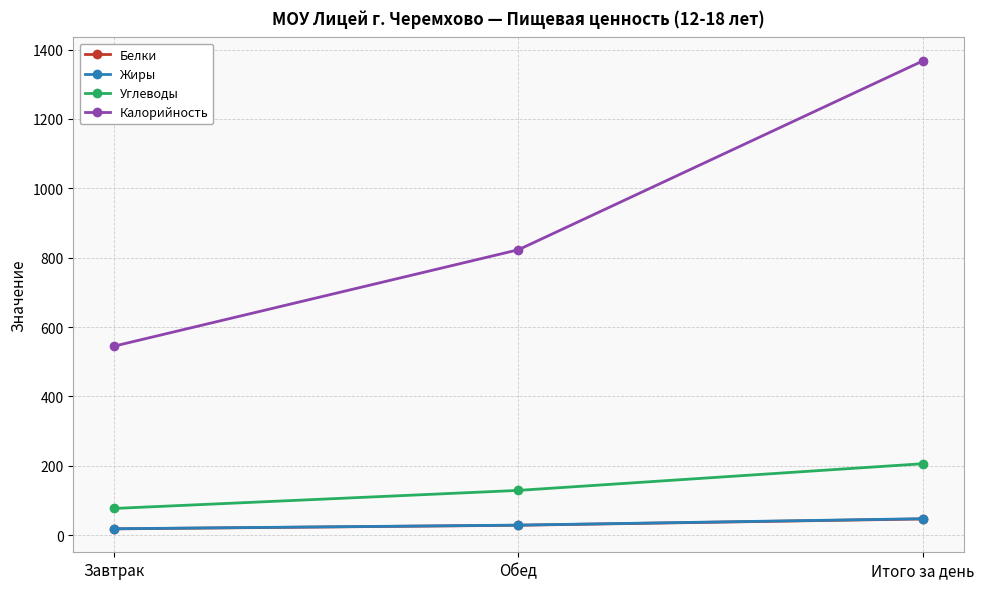

What is the value of the Углеводы point at the 1st from the left?

77.0